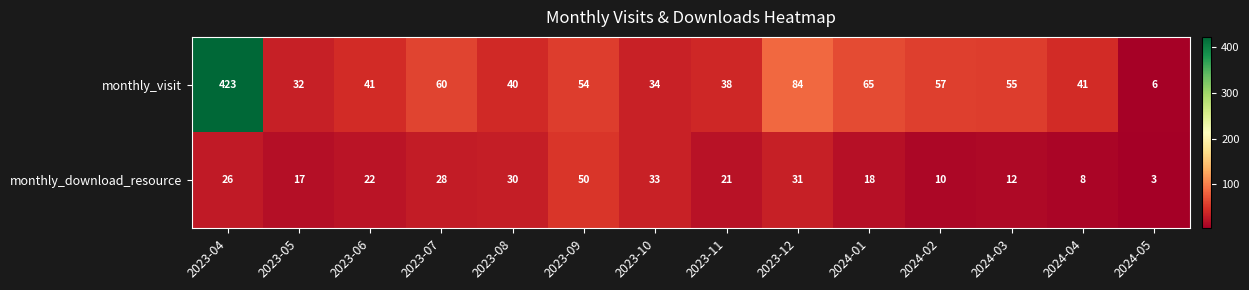

Rank the series at 2024-02 from highest to lowest value.

monthly_visit, monthly_download_resource